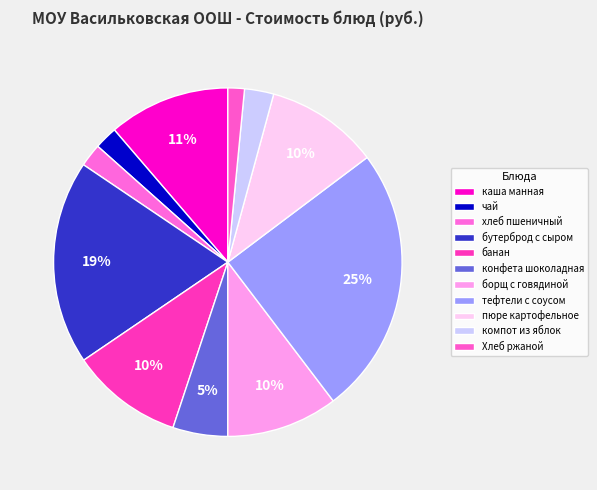

To the nearest percent, what percentage of the pie is Хлеб ржаной?

2%